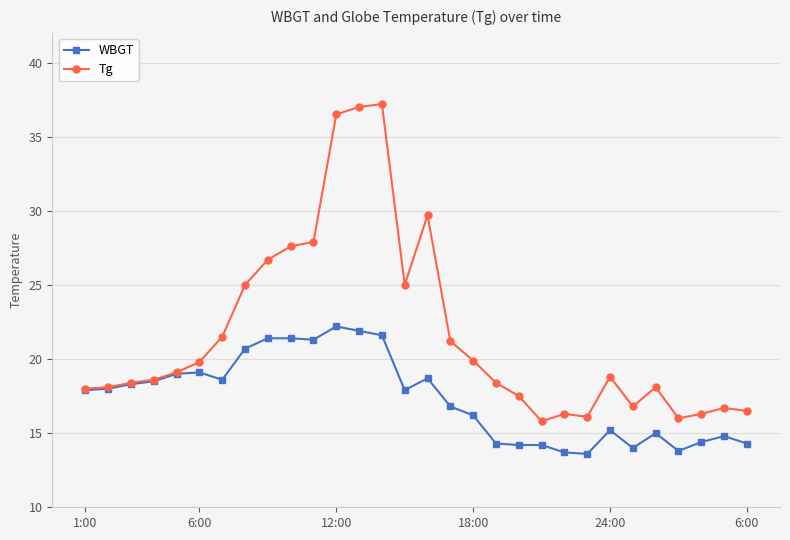

What is the value of the Tg point at the 9th from the left?

26.7